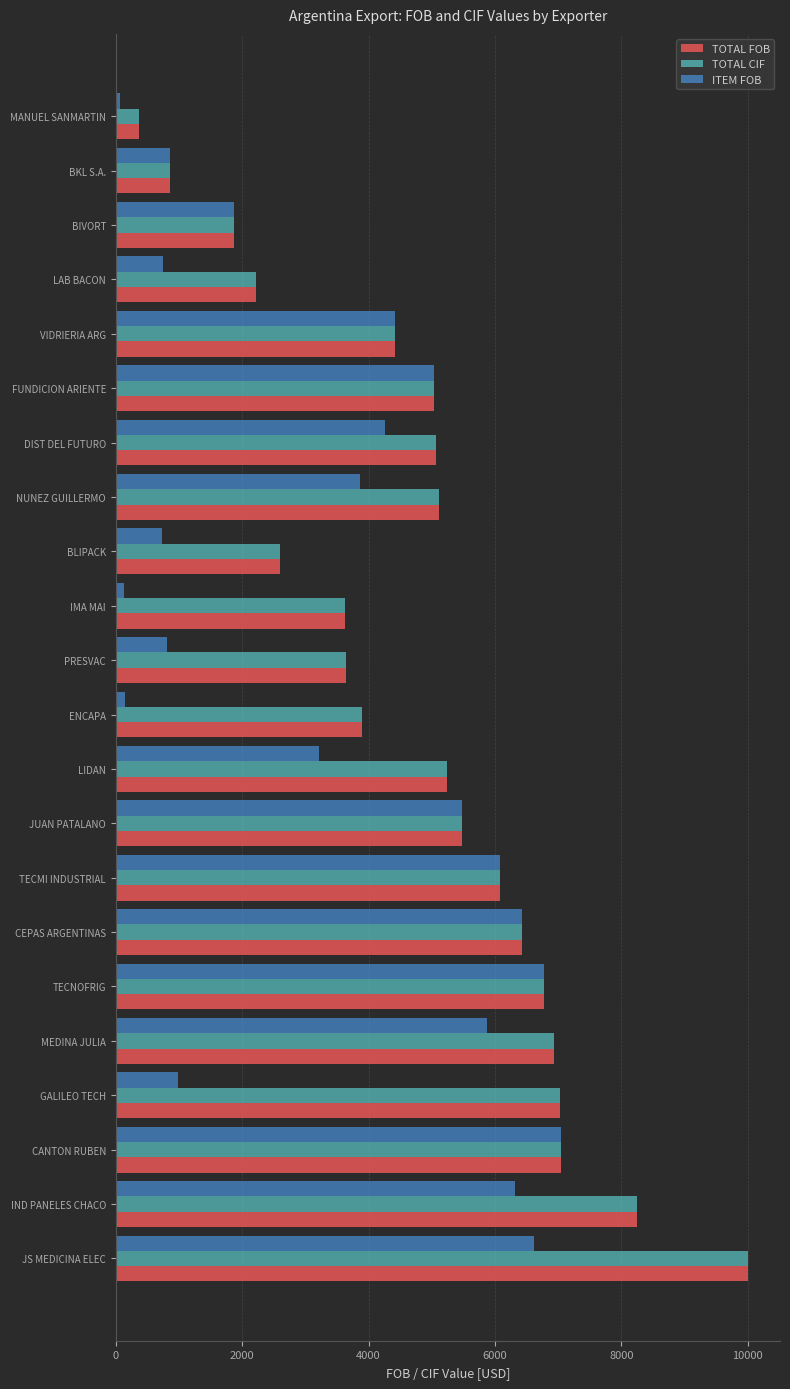

Is it true that ITEM FOB equals 501.4 at GALILEO TECH?

False